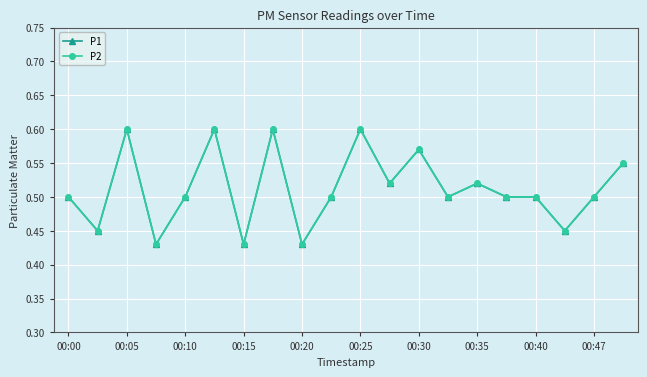

What is the difference between the maximum and minimum values in the P2 series?

0.2